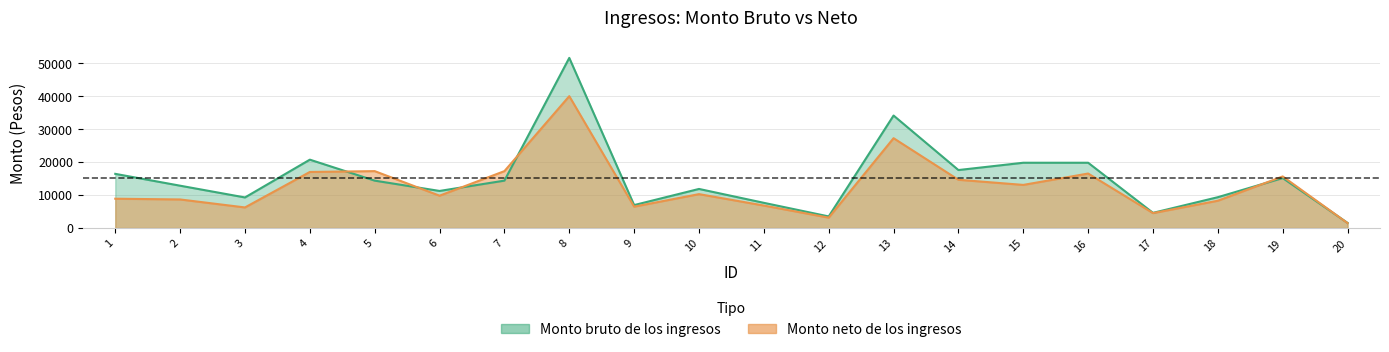

Which category has the lowest value in the Monto neto de los ingresos series?

20